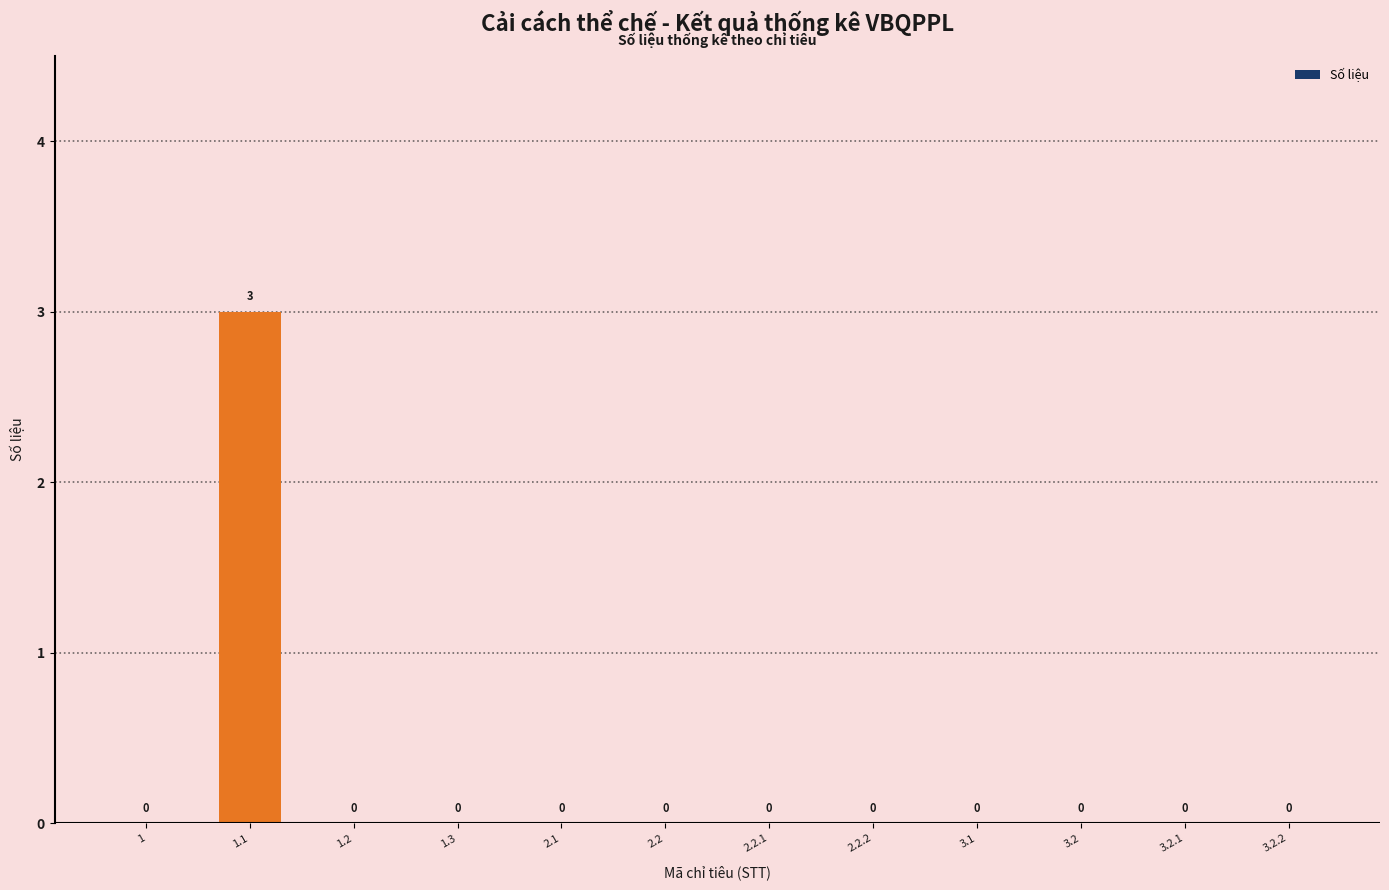

Which has a higher value, 3.1 or 1.1?

1.1